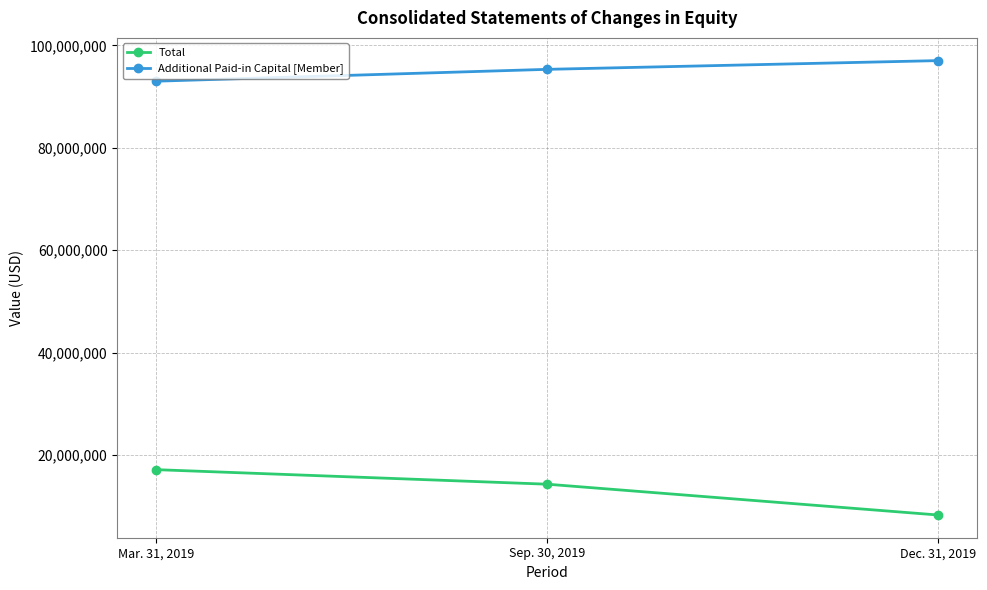

Is the value of Additional Paid-in Capital [Member] at Dec. 31, 2019 greater than the value of Total at Sep. 30, 2019?

Yes